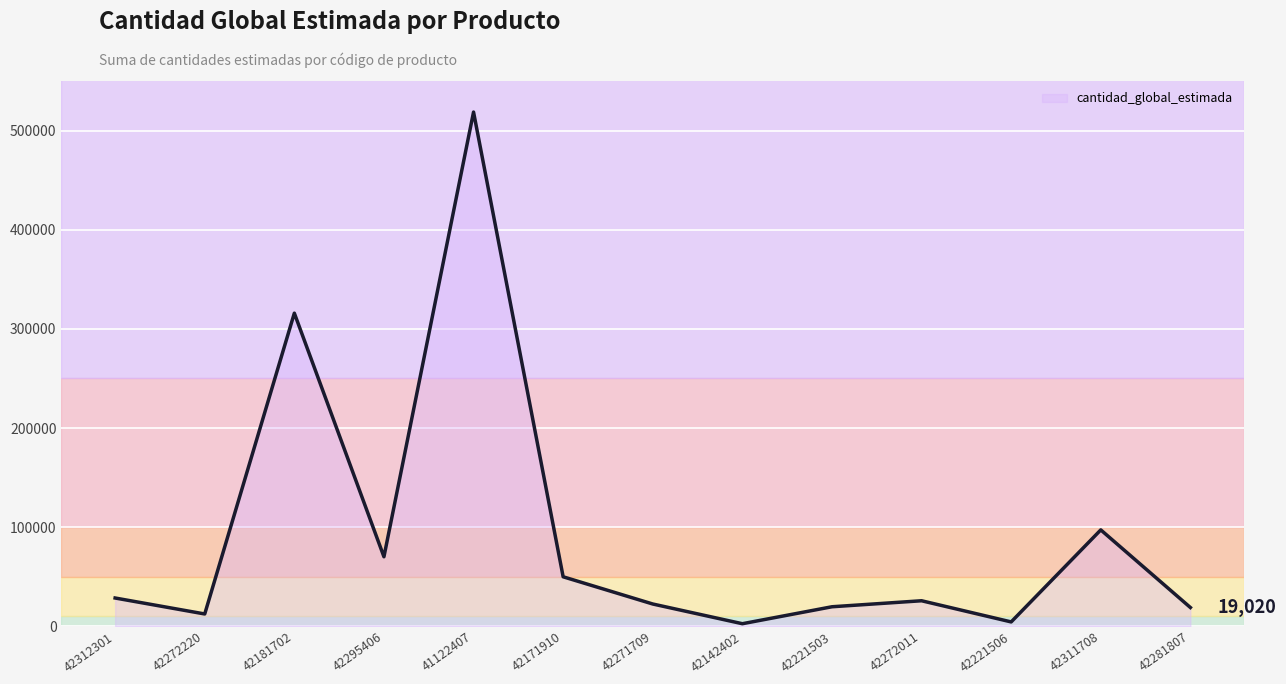

How many values are below 25833?

6